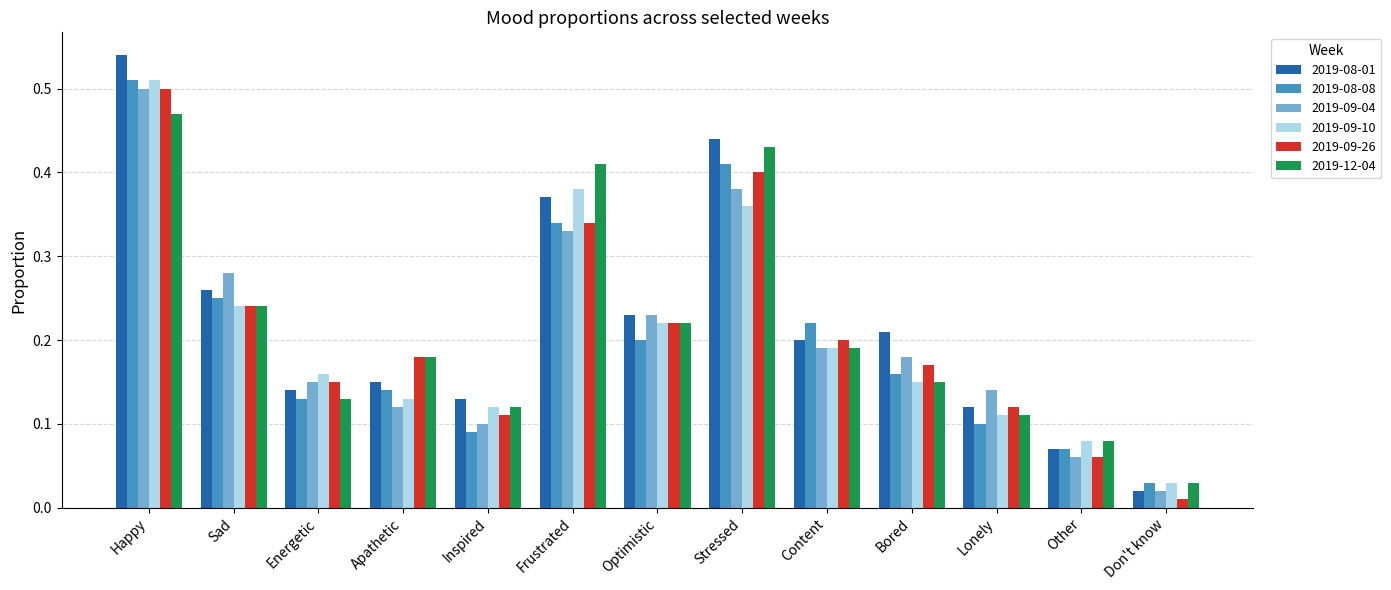

The value of 2019-09-04 at Optimistic is 0.4. True or false?

False